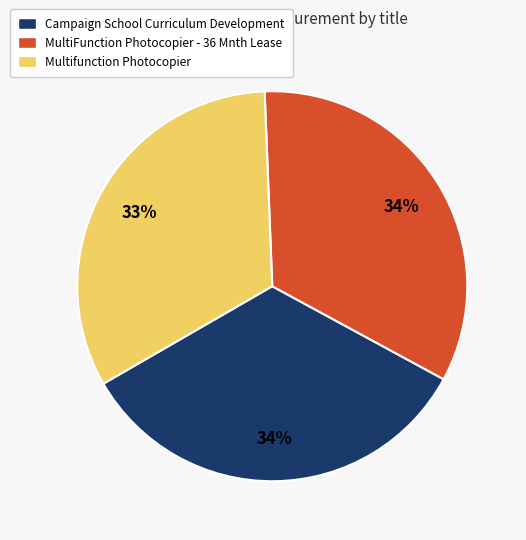

Do Campaign School Curriculum Development and Multifunction Photocopier together represent more than half of the pie?

Yes